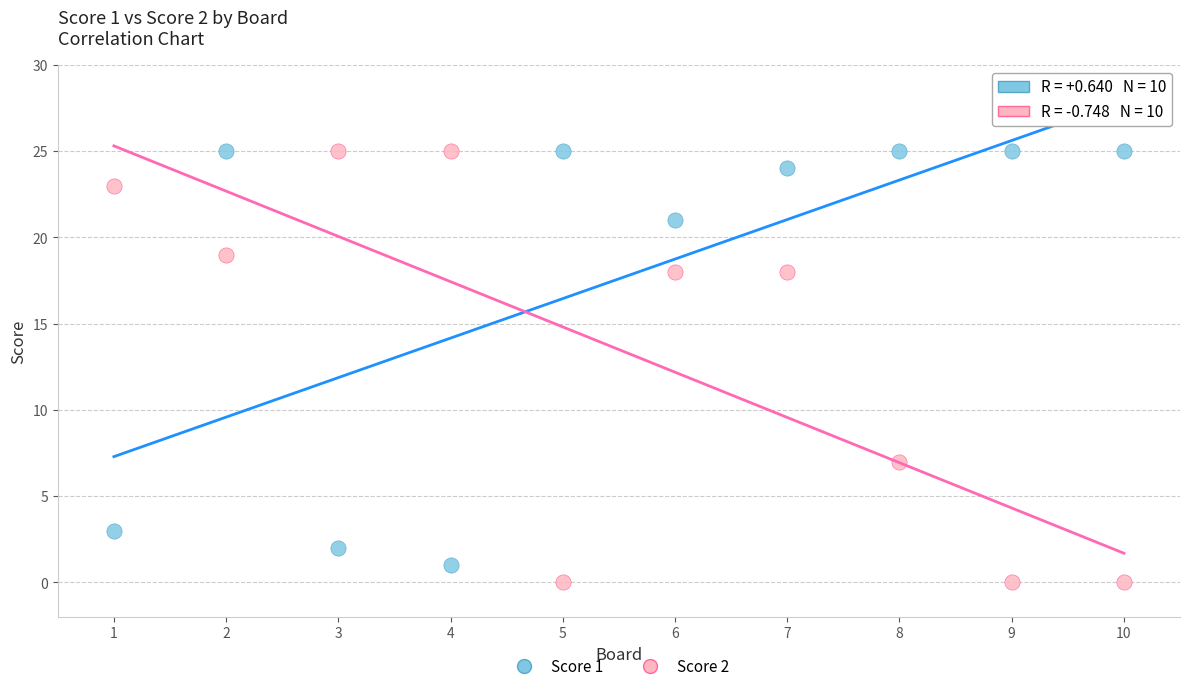

What is the X range (max minus min) for the scatter plot?

9